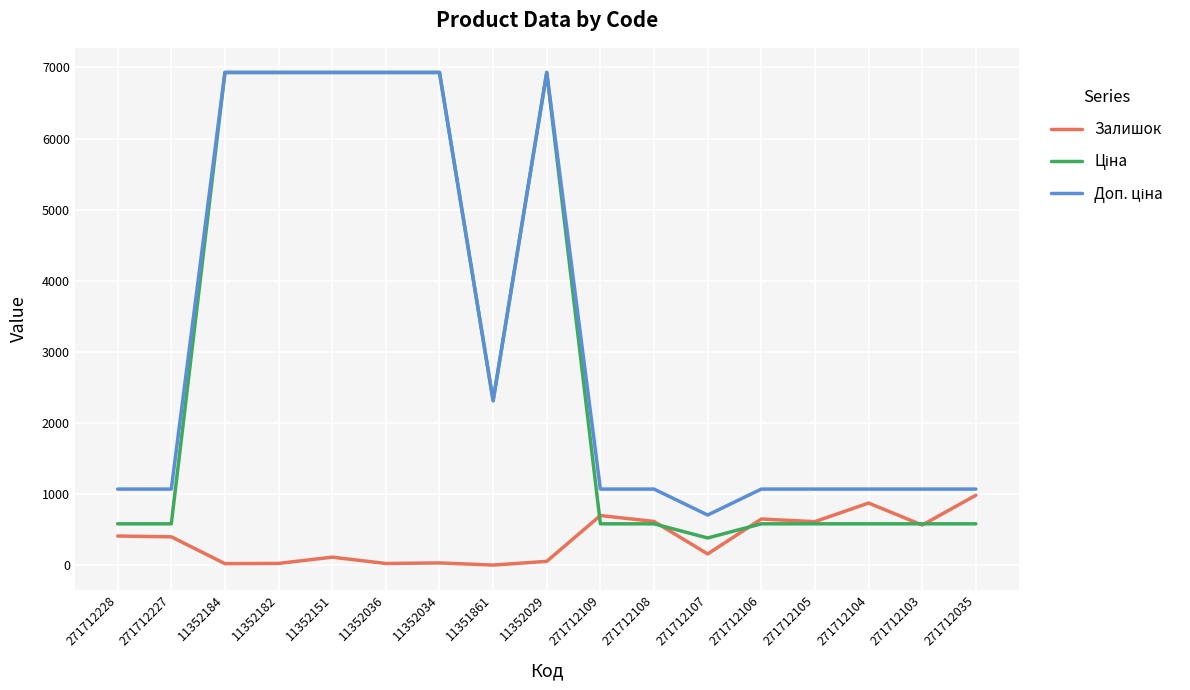

True or false: Залишок has a value of 878.0 at 271712104.

True